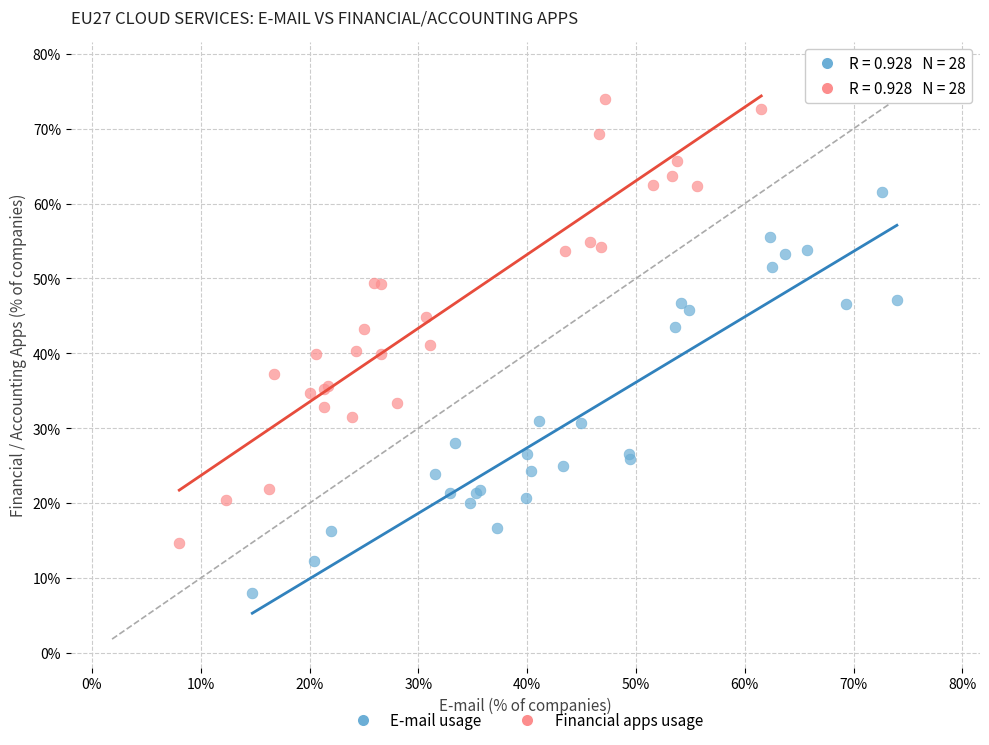

Which series reaches the maximum Y coordinate?

Financial apps usage